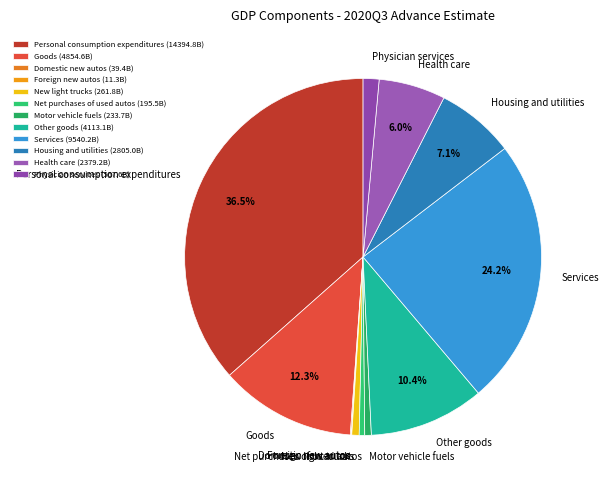

Is Net purchases of used autos the majority of the pie?

No